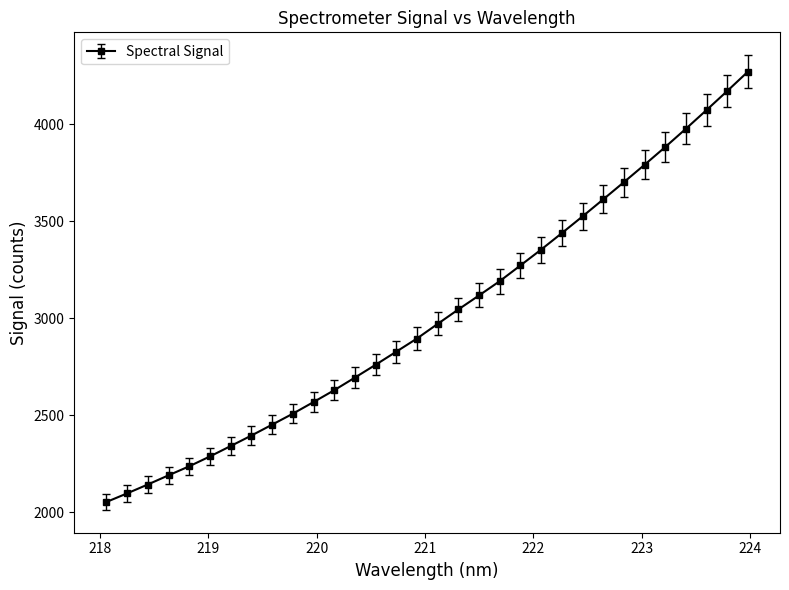

What is the sum of all values?

96496.8